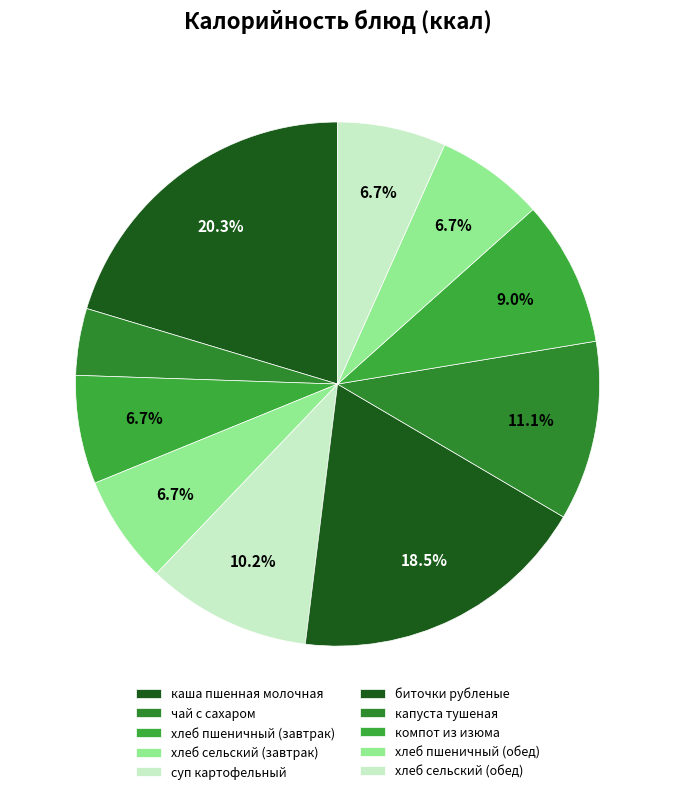

Which category has the smallest portion of the pie?

чай с сахаром